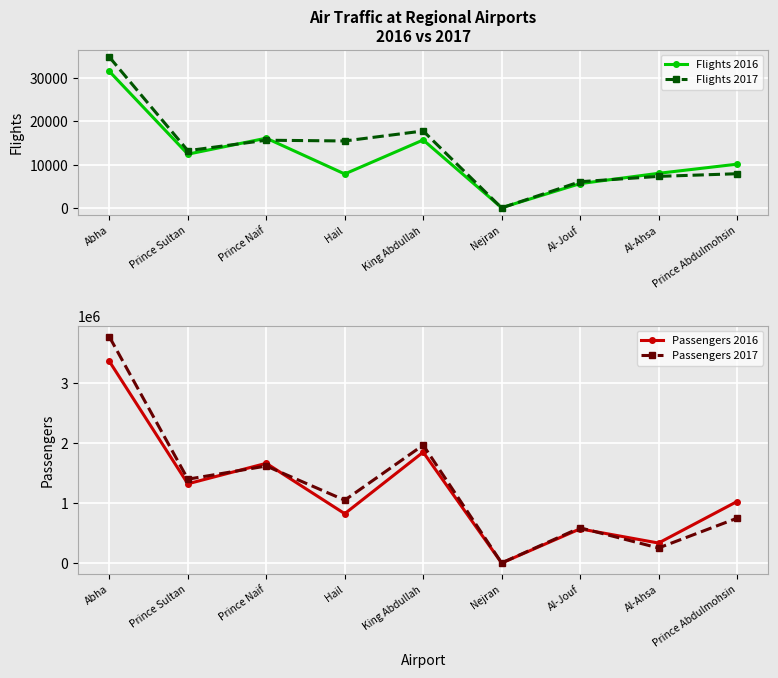

How many lines are shown in the chart?

4